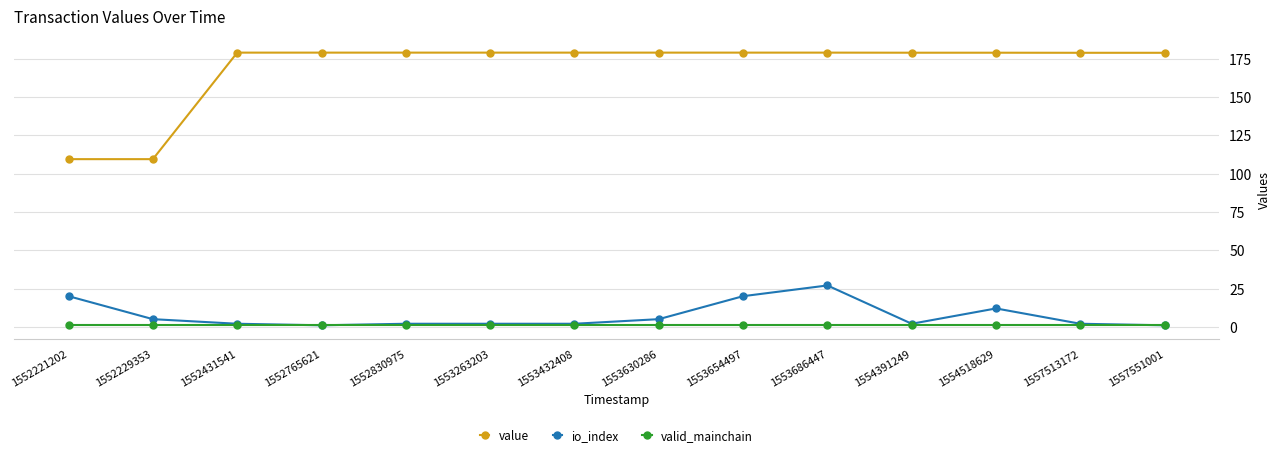

Which series has the widest spread of values?

value